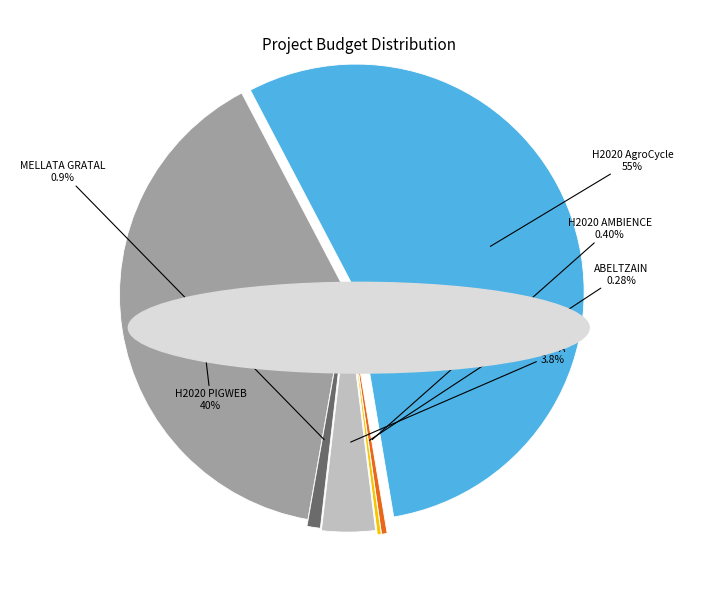

Does any single category account for the majority?

Yes